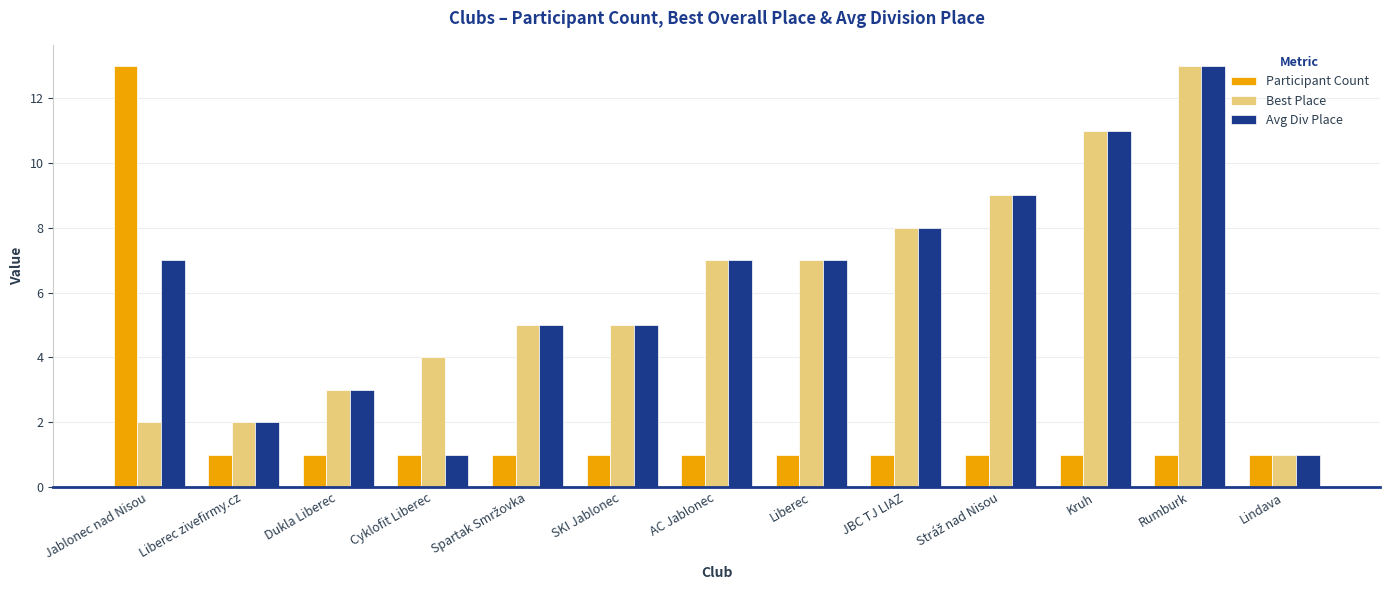

What is the approximate value of Best Place at Liberec, to the nearest 5?

5